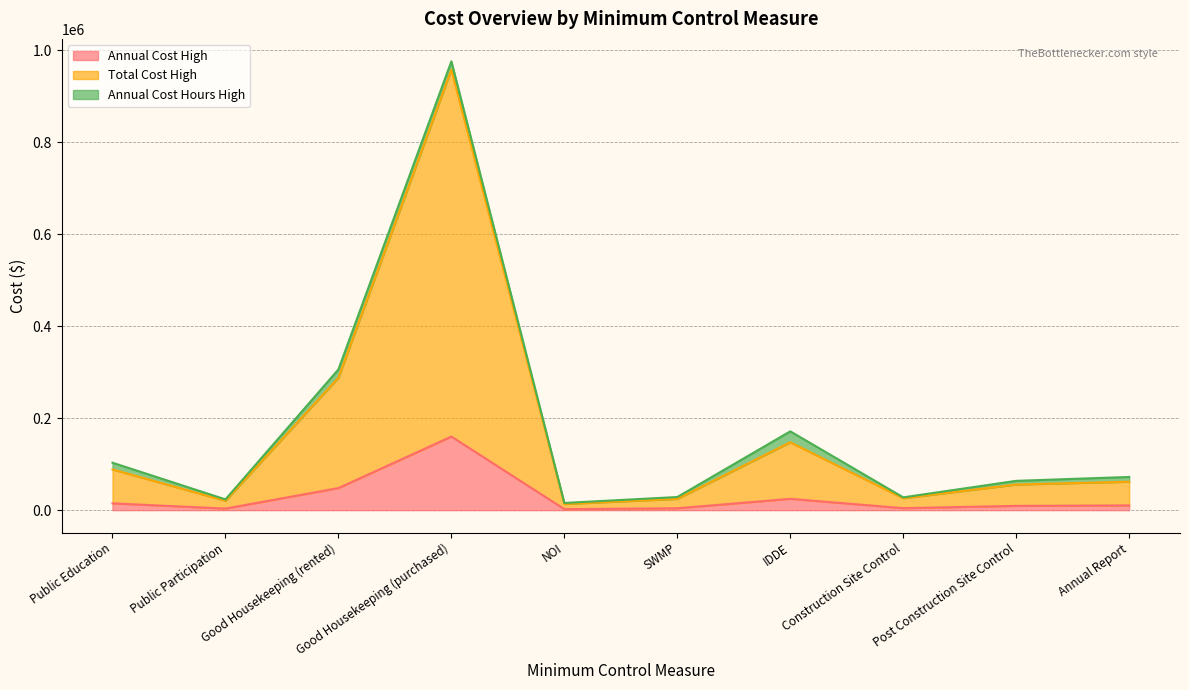

What position from the right is IDDE?

4